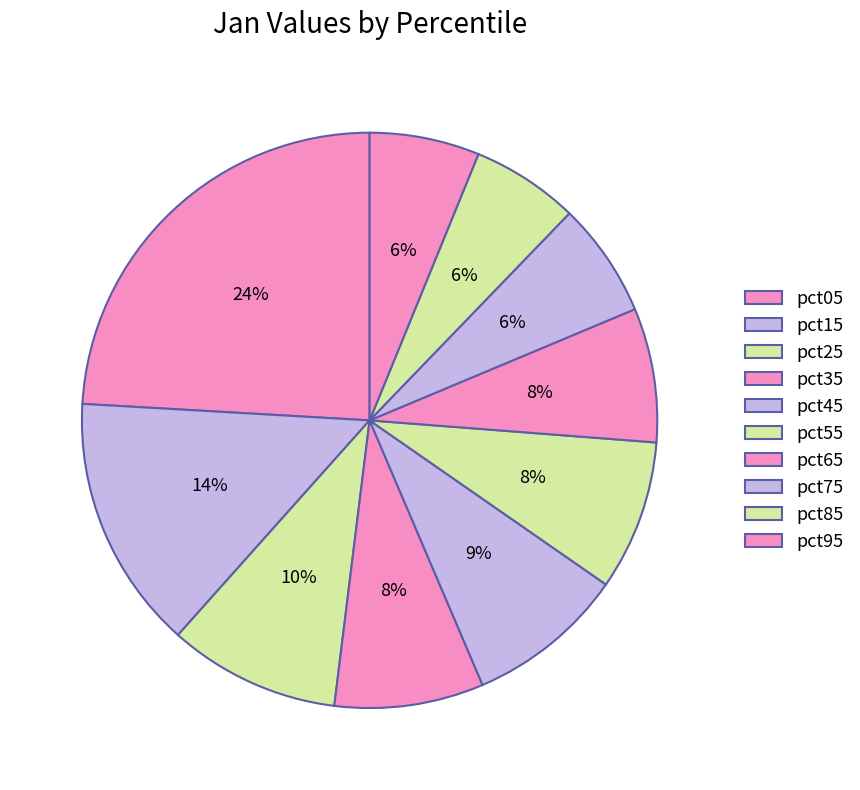

How many segments does this pie chart have?

10